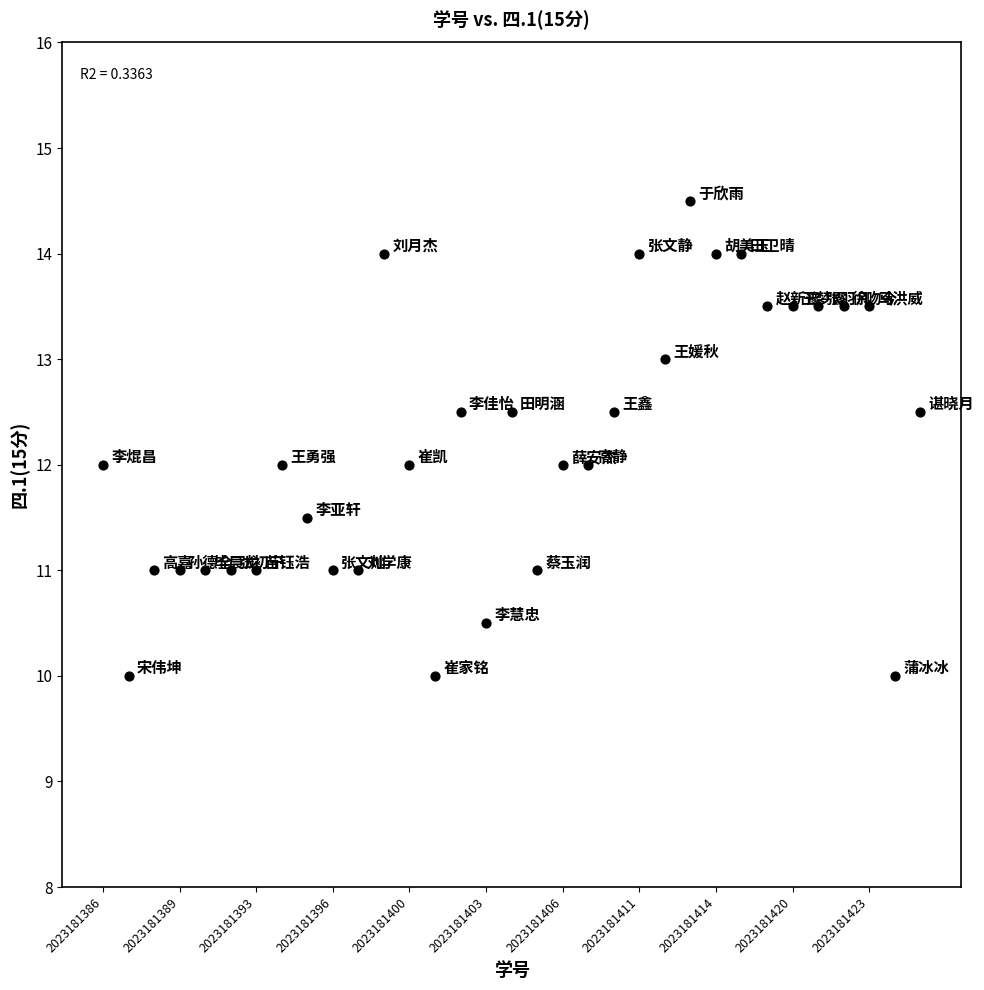

What is the range of Y values (max minus min)?

4.5